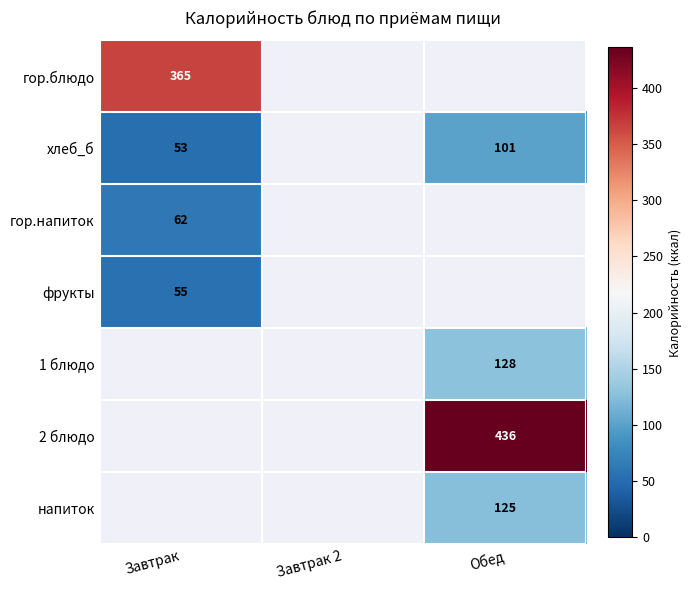

The 2 блюдо series shows 744 at Обед. True or false?

False